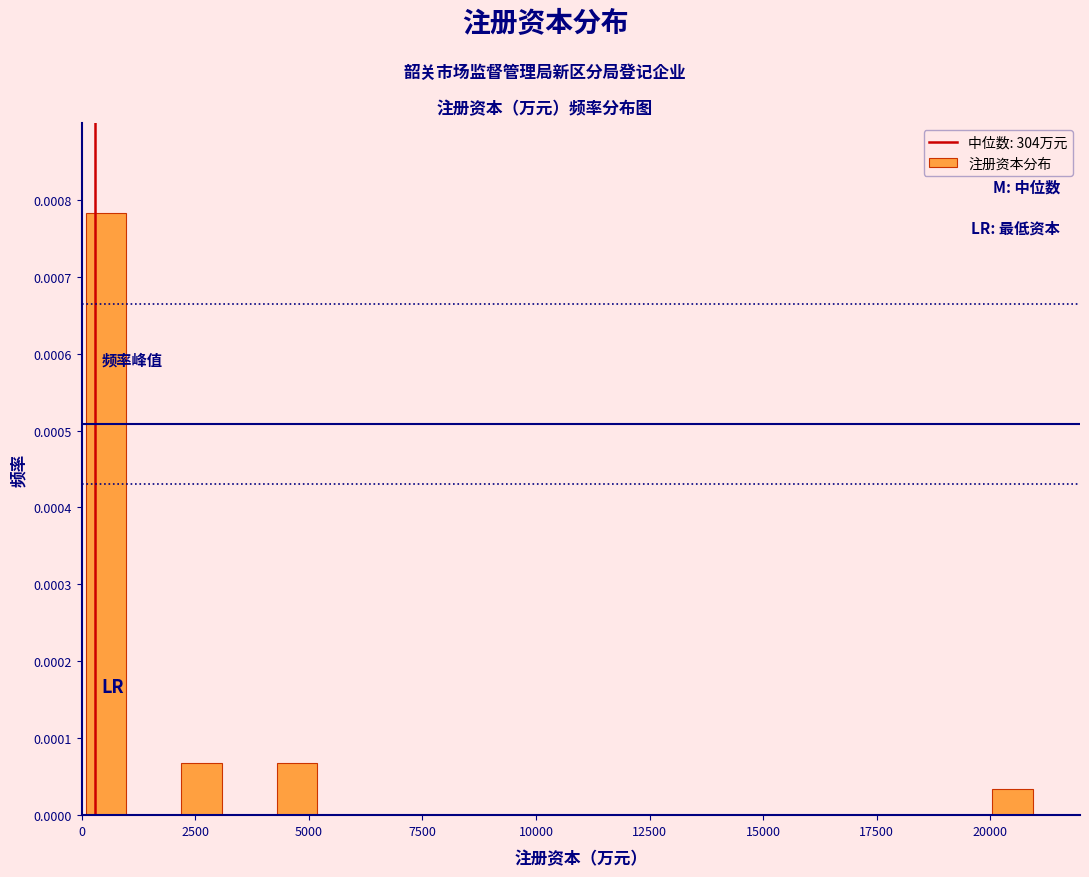

Read against the x-axis, roughly where is the centre of the tallest bar?

500